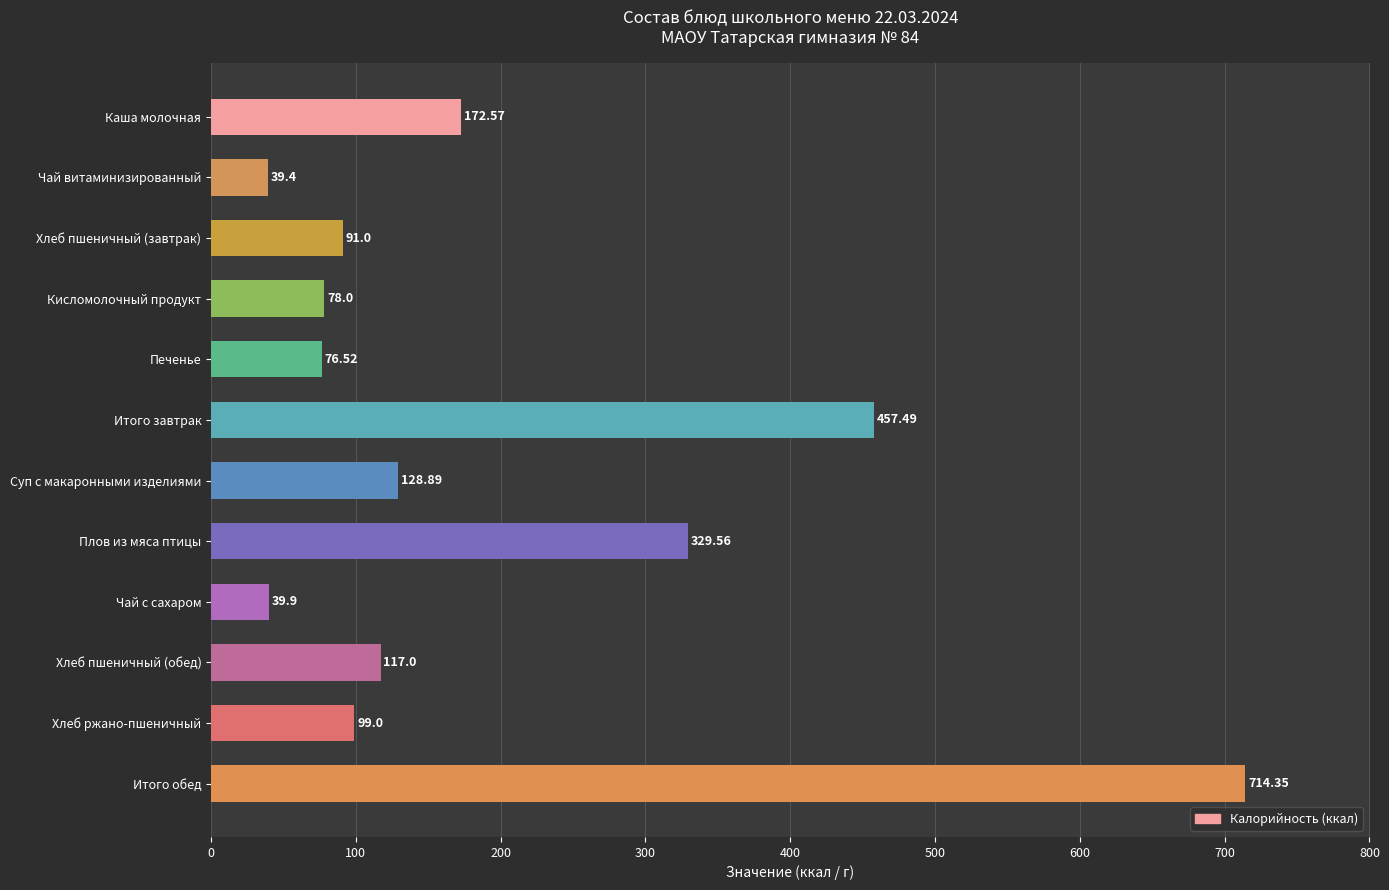

What is the label of the 1st bar from the top?

Каша молочная